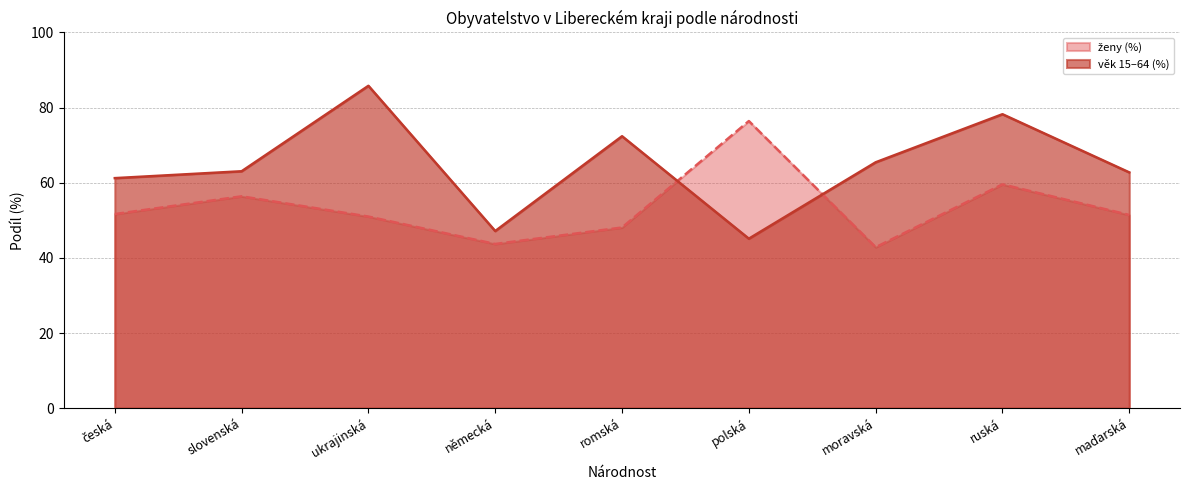

True or false: věk 15–64 (%) and ženy (%) intersect in this chart.

True